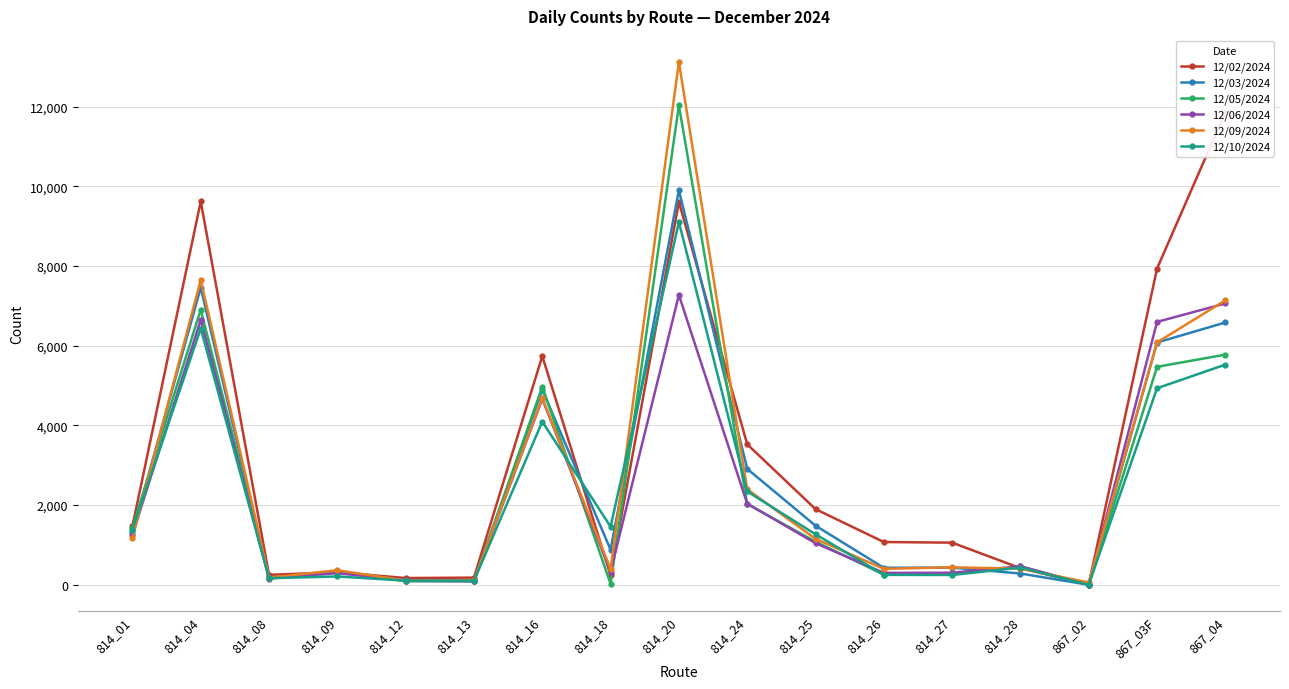

After their last crossing, which series has the higher values: 12/05/2024 or 12/10/2024?

12/05/2024